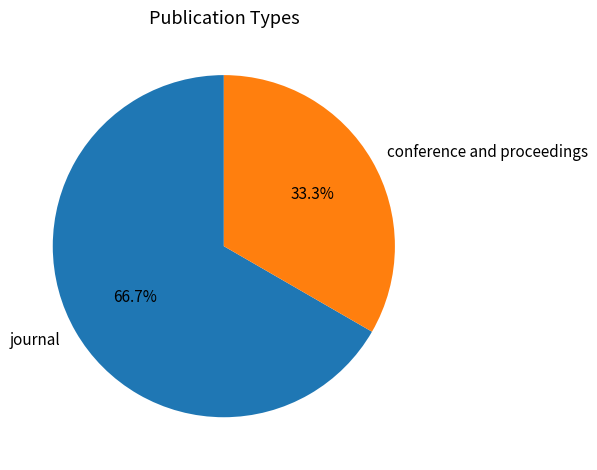

Which slice is the smallest?

conference and proceedings